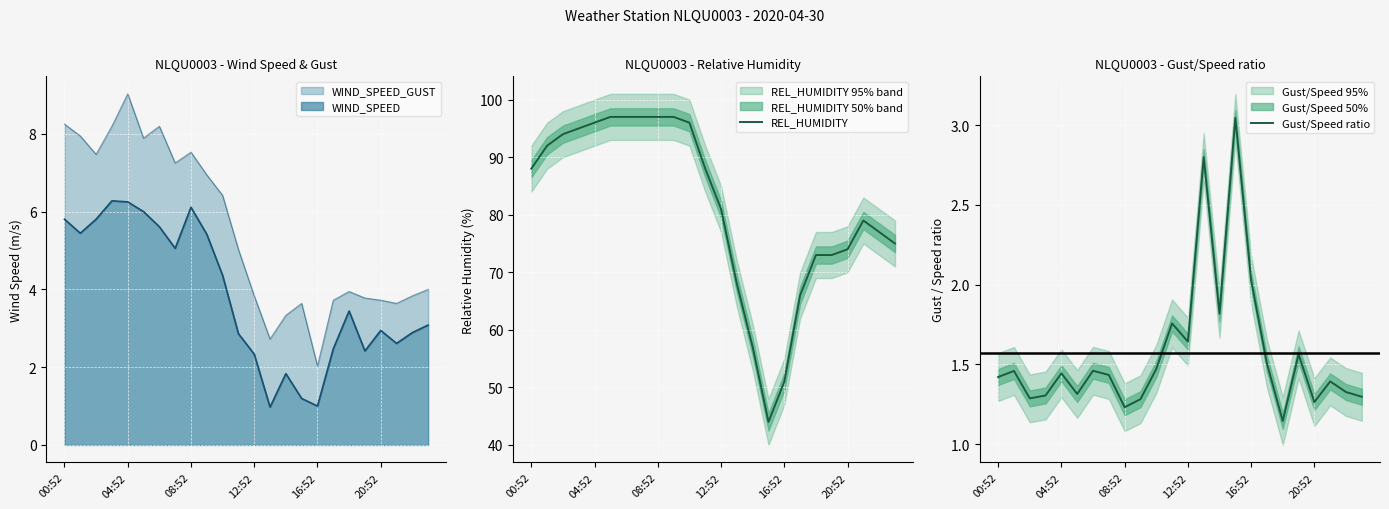

What is the difference between the maximum and second lowest values in the Gust/Speed ratio series?

1.8